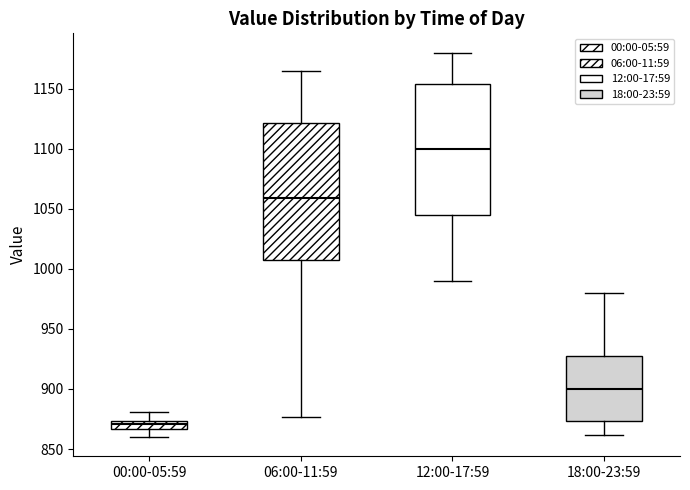

Which box's median line is the highest?

12:00-17:59